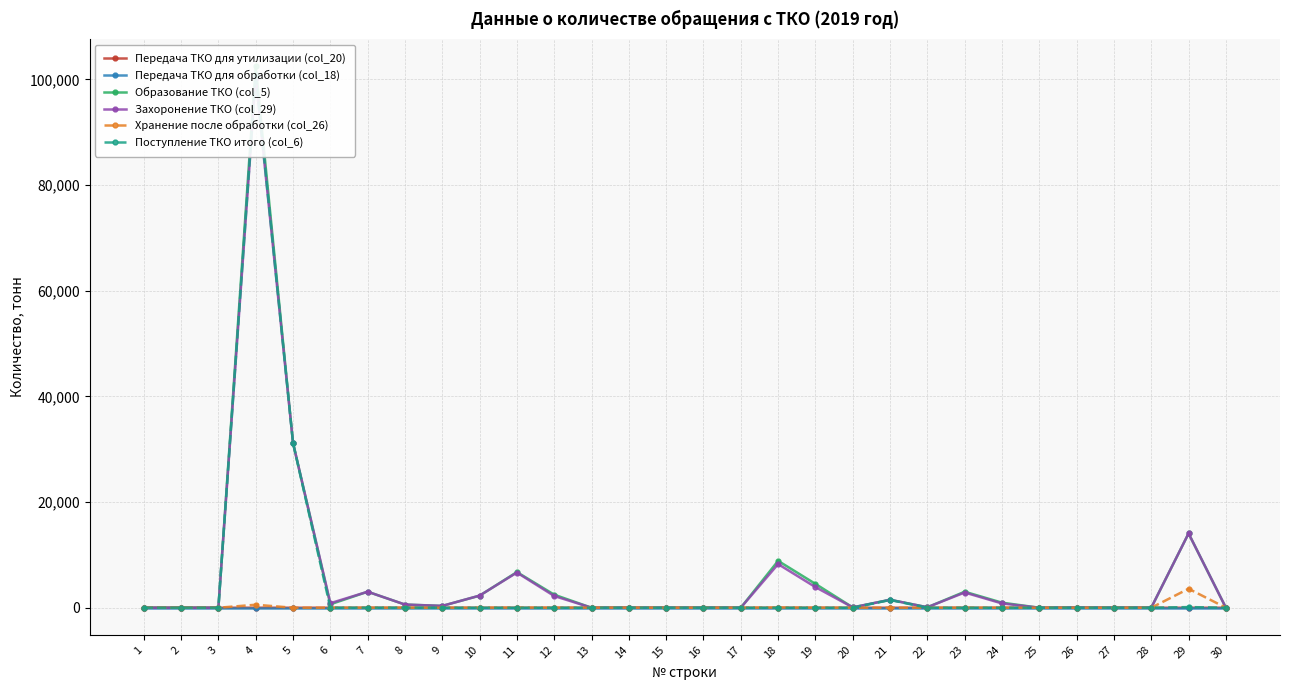

Reading left to right, what are all the values shown in this chart?

Передача ТКО для утилизации (col_20): 1=0.0	2=0.0	3=0.0	4=0.0	5=0.0	6=0.0	7=0.0	8=0.0	9=0.0	10=0.0	11=0.0	12=0.0	13=0.0	14=0.0	15=0.0	16=0.0	17=0.0	18=0.0	19=0.0	20=0.0	21=0.0	22=0.0	23=0.0	24=0.0	25=0.0	26=0.0	27=0.0	28=0.0	29=0.0	30=0.0
Передача ТКО для обработки (col_18): 1=0.0	2=0.0	3=0.0	4=0.0	5=0.0	6=0.0	7=0.0	8=0.0	9=0.0	10=0.0	11=0.0	12=0.0	13=0.0	14=0.0	15=0.0	16=0.0	17=0.0	18=0.0	19=0.0	20=0.0	21=0.0	22=0.0	23=0.0	24=0.0	25=0.0	26=0.0	27=0.0	28=0.0	29=0.0	30=0.0
Образование ТКО (col_5): 1=0.0	2=0.0	3=0.0	4=102512.2	5=31197.1	6=645.0	7=3031.3	8=601.2	9=347.0	10=2282.6	11=6747.4	12=2470.3	13=0.0	14=0.0	15=0.0	16=0.0	17=4.1	18=8872.0	19=4516.1	20=63.7	21=1499.9	22=88.7	23=3027.8	24=957.5	25=0.6	26=22.2	27=2.9	28=13.3	29=14063.0	30=1.0
Захоронение ТКО (col_29): 1=0.0	2=0.0	3=0.0	4=100347.7	5=31198.5	6=856.9	7=3031.3	8=601.2	9=347.0	10=2296.5	11=6657.4	12=2217.7	13=0.0	14=0.0	15=0.0	16=0.0	17=4.1	18=8261.1	19=3905.2	20=63.7	21=1503.3	22=88.7	23=2880.0	24=809.7	25=0.6	26=22.2	27=2.9	28=13.3	29=14063.0	30=1.0
Хранение после обработки (col_26): 1=0.0	2=0.0	3=0.0	4=567.3	5=0.0	6=1.0	7=0.0	8=0.0	9=0.0	10=0.0	11=26.6	12=0.0	13=11.2	14=16.6	15=0.0	16=2.4	17=0.0	18=40.8	19=2.4	20=0.0	21=0.0	22=0.0	23=0.0	24=0.0	25=0.0	26=0.0	27=0.0	28=0.0	29=3594.0	30=0.0
Поступление ТКО итого (col_6): 1=0.0	2=0.0	3=0.0	4=100886.2	5=31197.1	6=0.0	7=10.7	8=18.5	9=0.0	10=0.0	11=0.0	12=0.0	13=0.0	14=0.0	15=0.0	16=0.0	17=0.0	18=0.0	19=0.0	20=0.0	21=1466.5	22=0.0	23=0.0	24=0.0	25=0.0	26=0.0	27=0.0	28=0.0	29=123.2	30=0.0